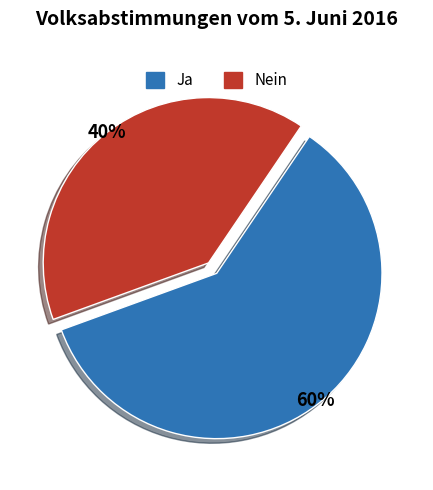

To the nearest percent, what is the difference between the Ja and Nein slice percentages?

20%